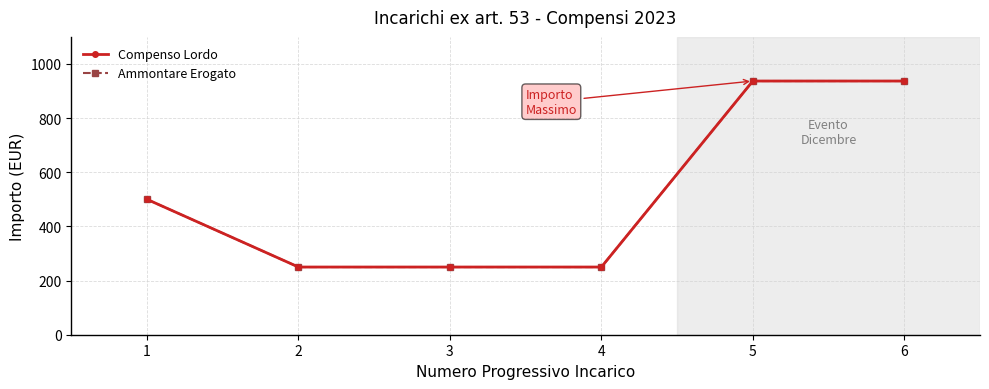

How many values in the Compenso Lordo series are below 500?

3